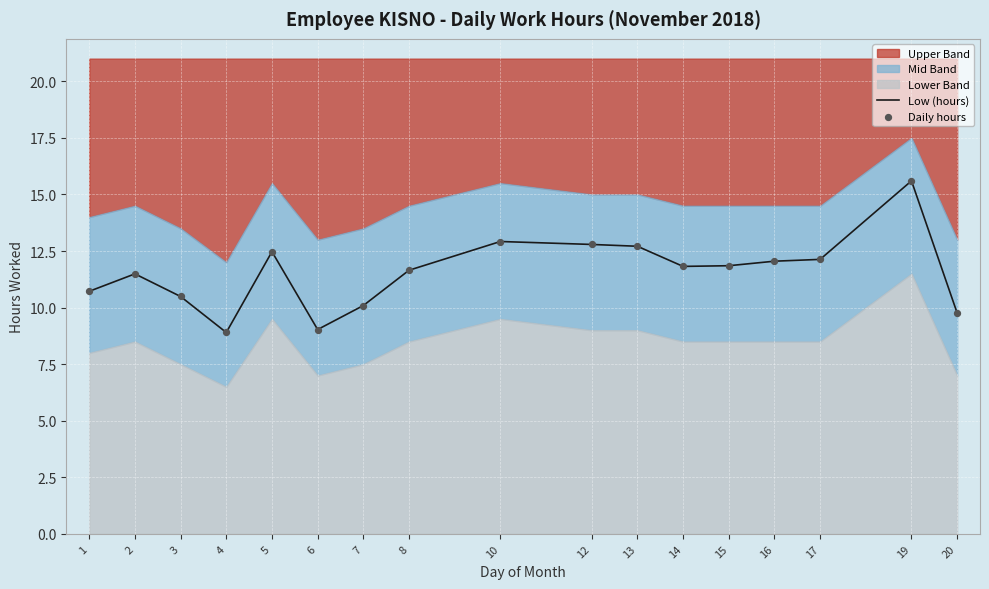

Which series has the largest Y range (max minus min)?

Low (hours)